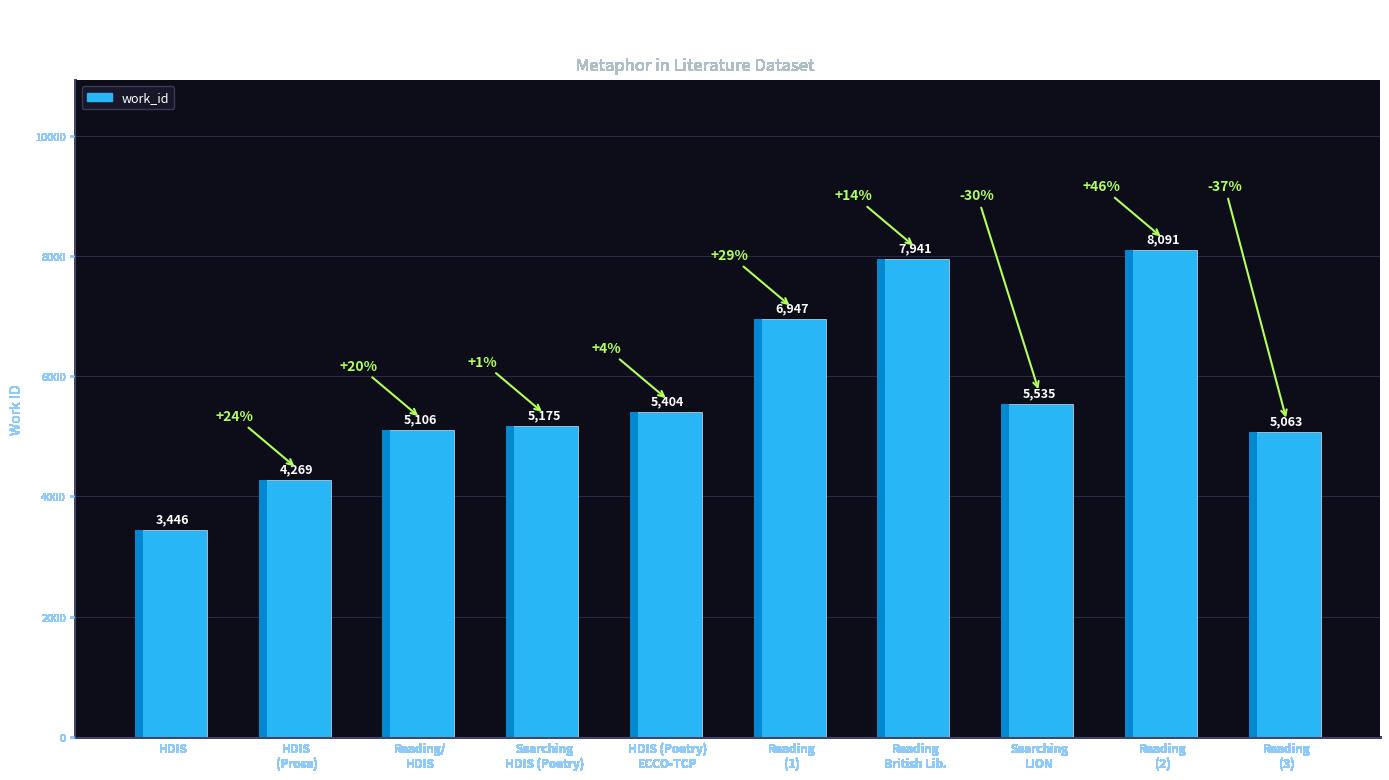

Reading left to right, extract all data points from this chart.

HDIS=3446	HDIS (Prose)=4269	Reading; found again in HDIS=5106	Searching in HDIS (Poetry)=5175	HDIS (Poetry); confirmed in ECCO-TCP.=5404	Reading=6947	Reading in British Library=7941	Searching in LION=5535	Reading=8091	Reading=5063